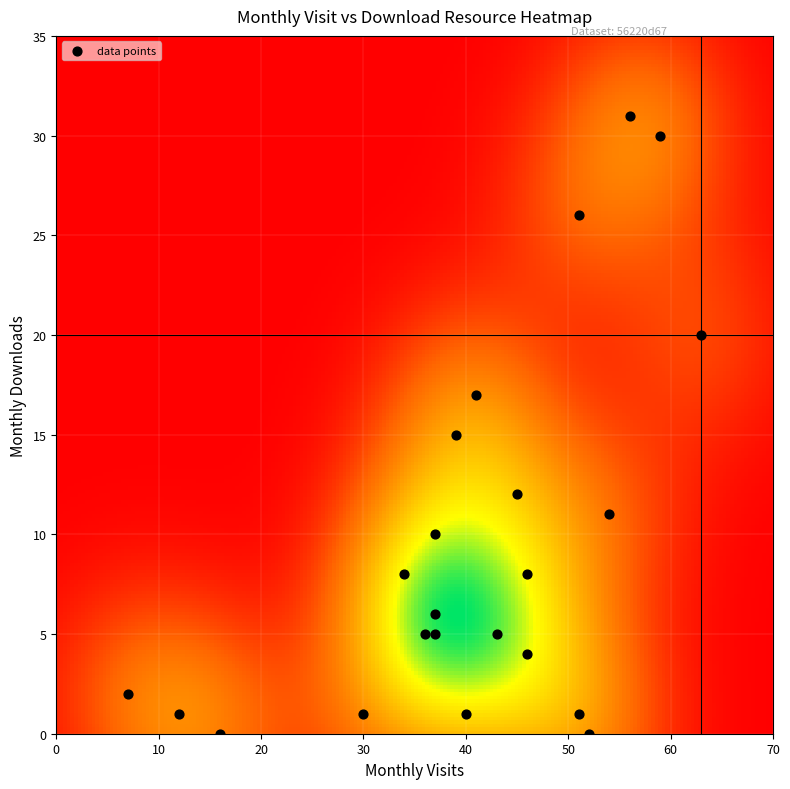

Count the number of points in this scatter plot.

23